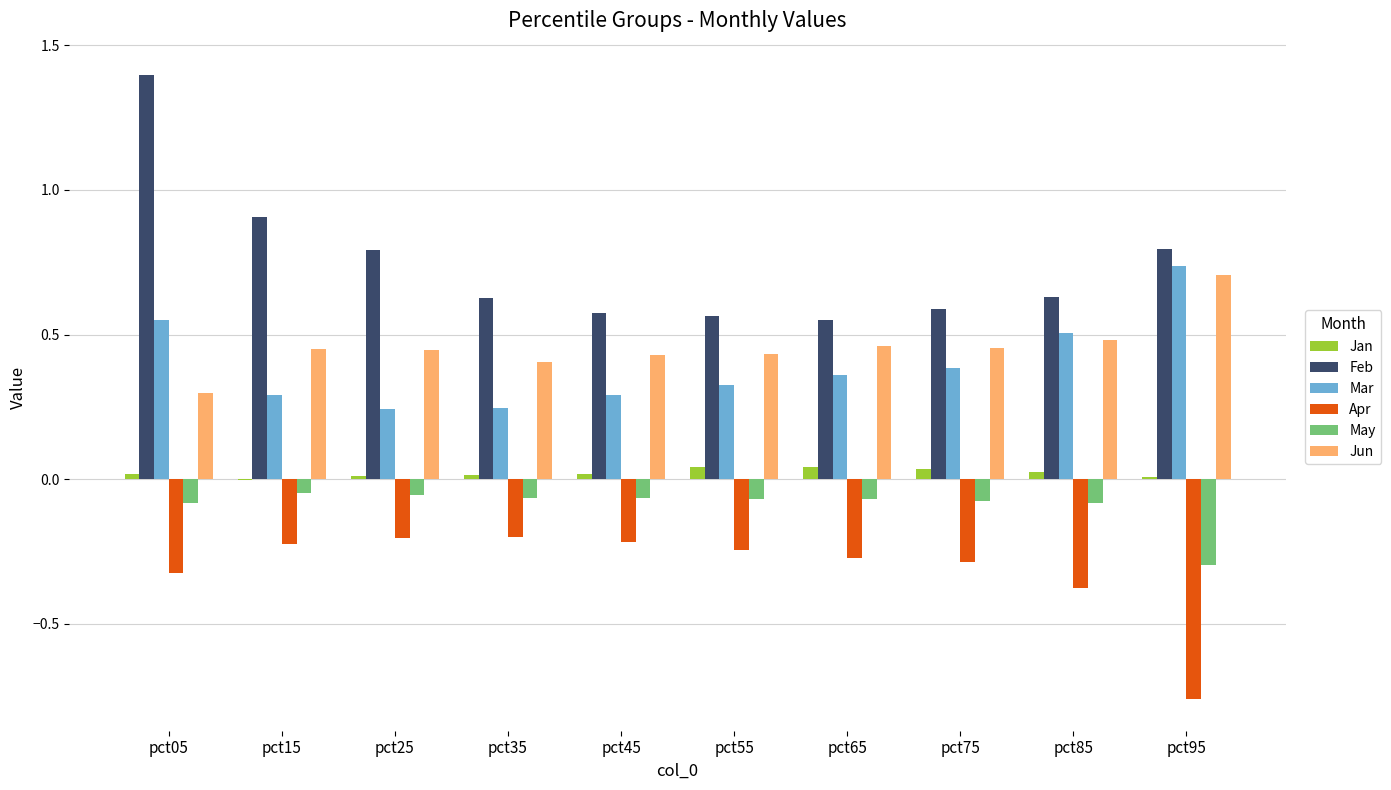

Which series changed the most between pct05 and pct15?

Feb